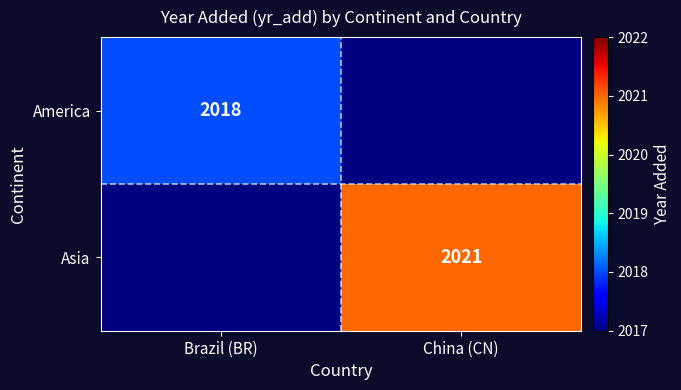

Which category has the lowest value across all series?

China (CN)